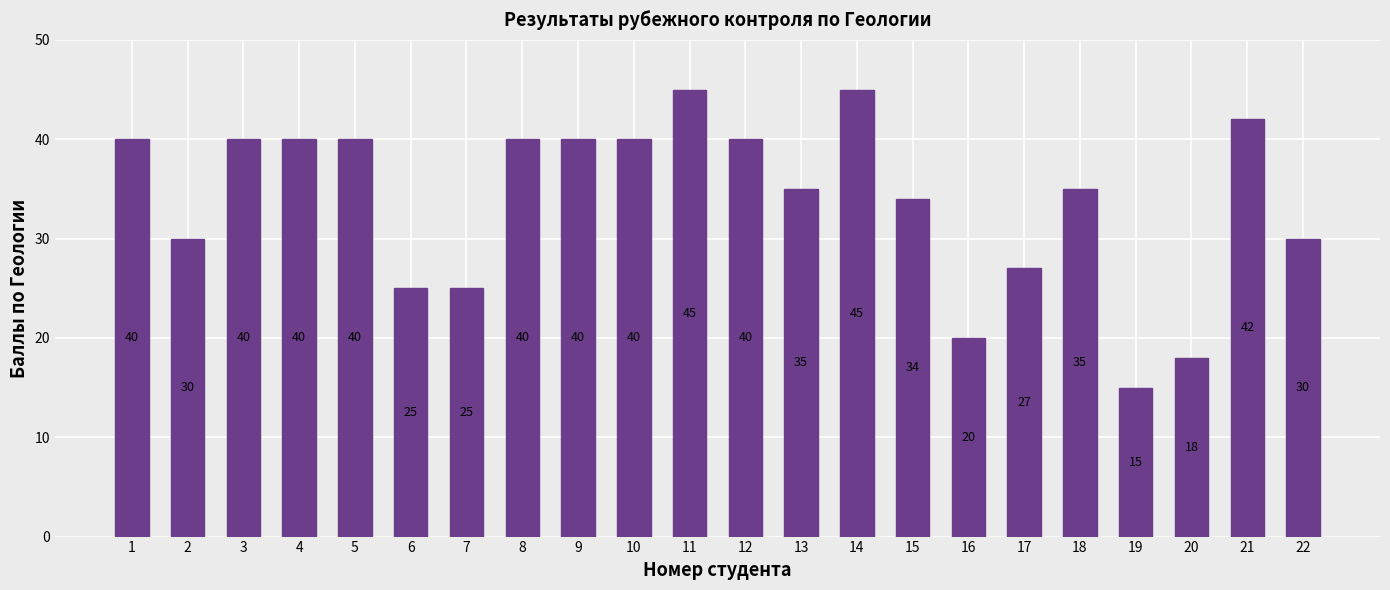

Read the value at 21.

42